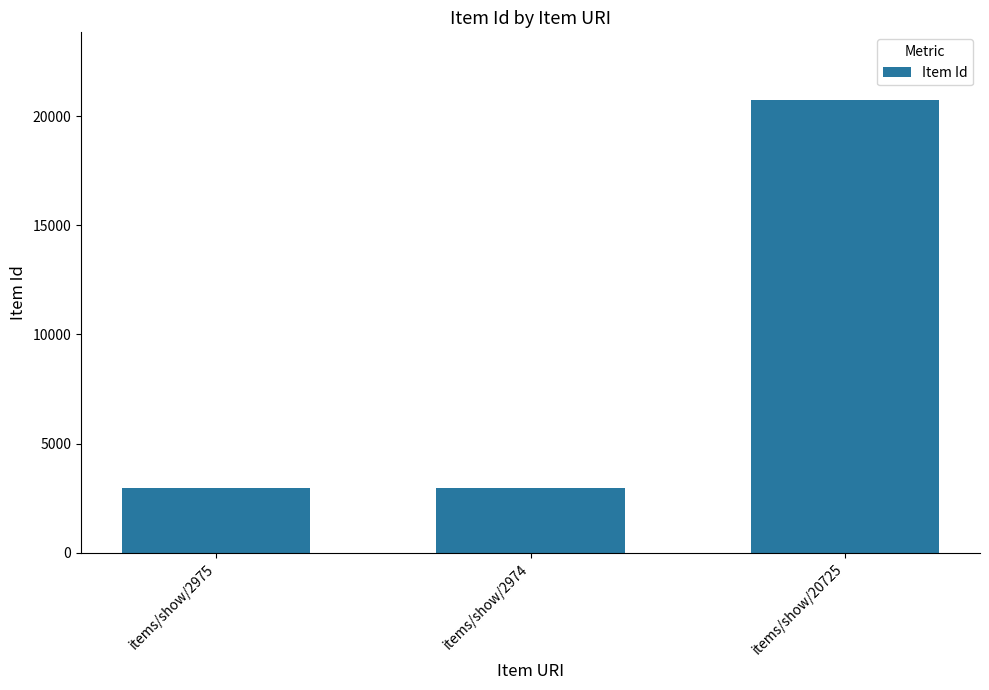

At which label is the value closest to 11849?

items/show/2975